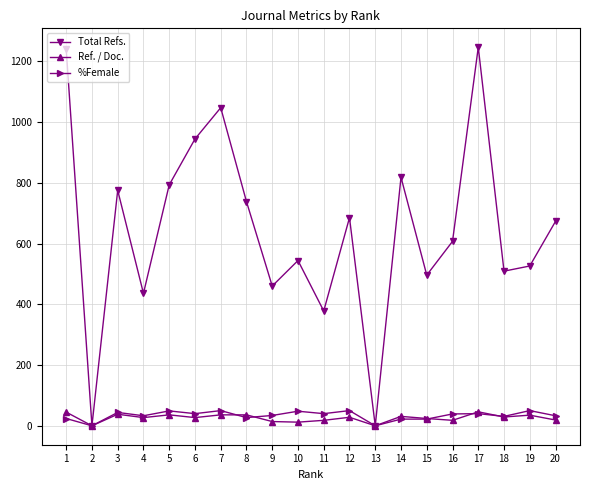

Between 12 and 15, which series saw the biggest shift?

Total Refs.